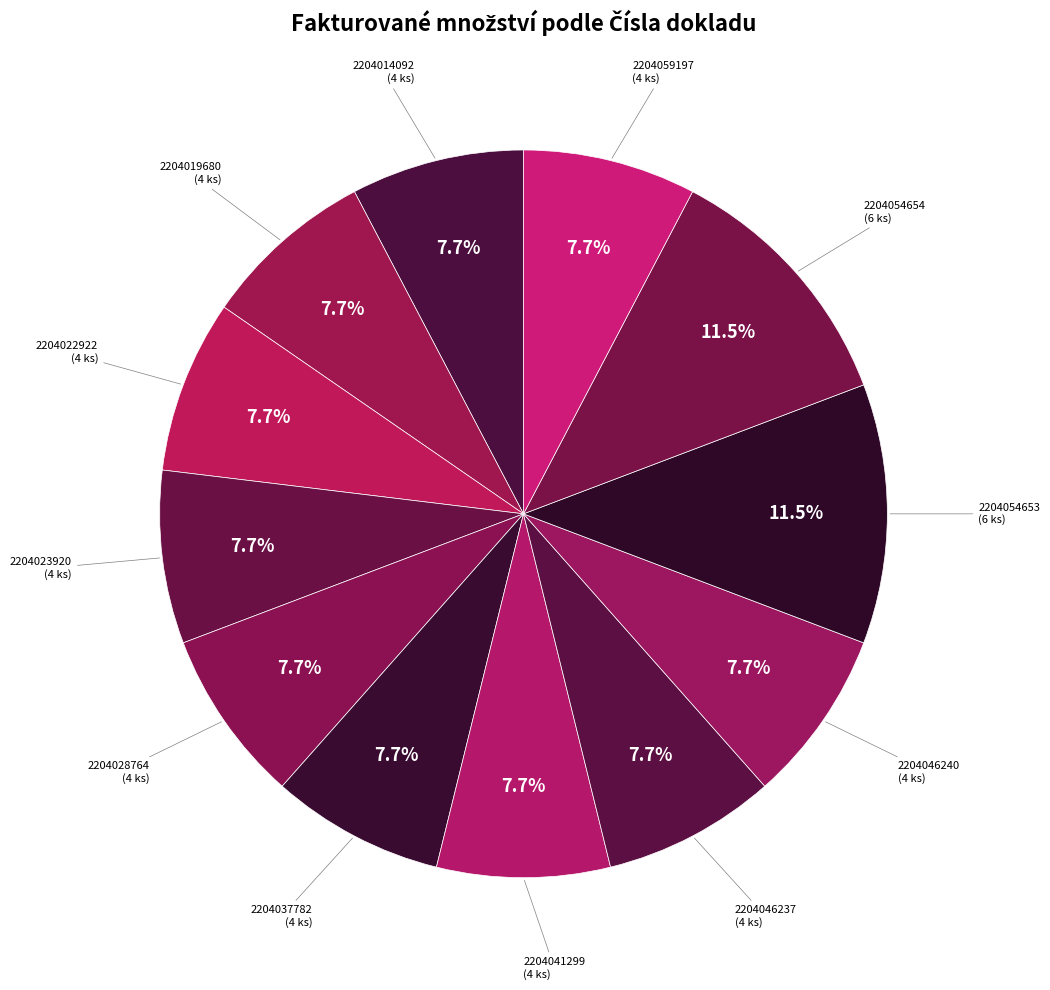

Is there a majority slice in this chart?

No